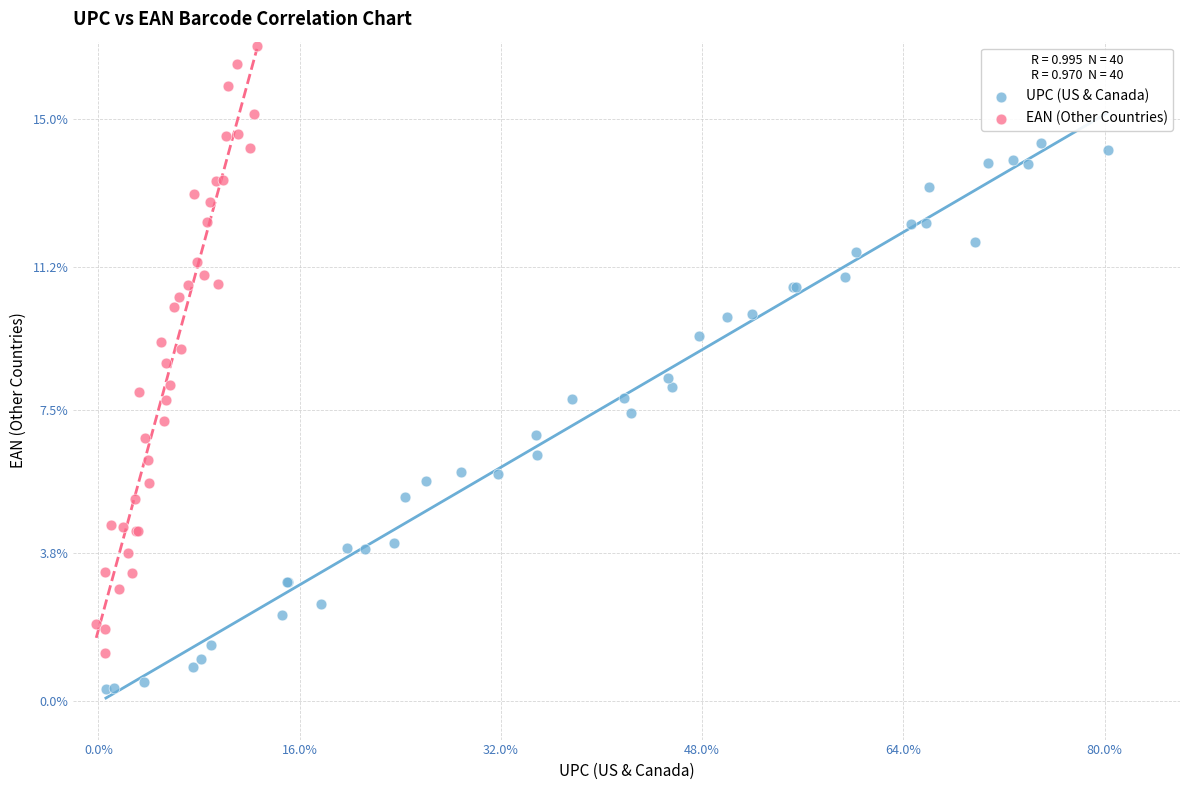

Which series contains the lowest Y value?

UPC (US & Canada)